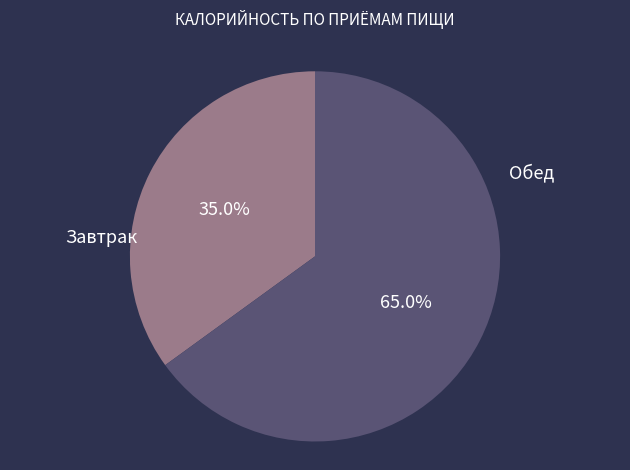

To the nearest percent, what percentage of the pie is Завтрак?

35%